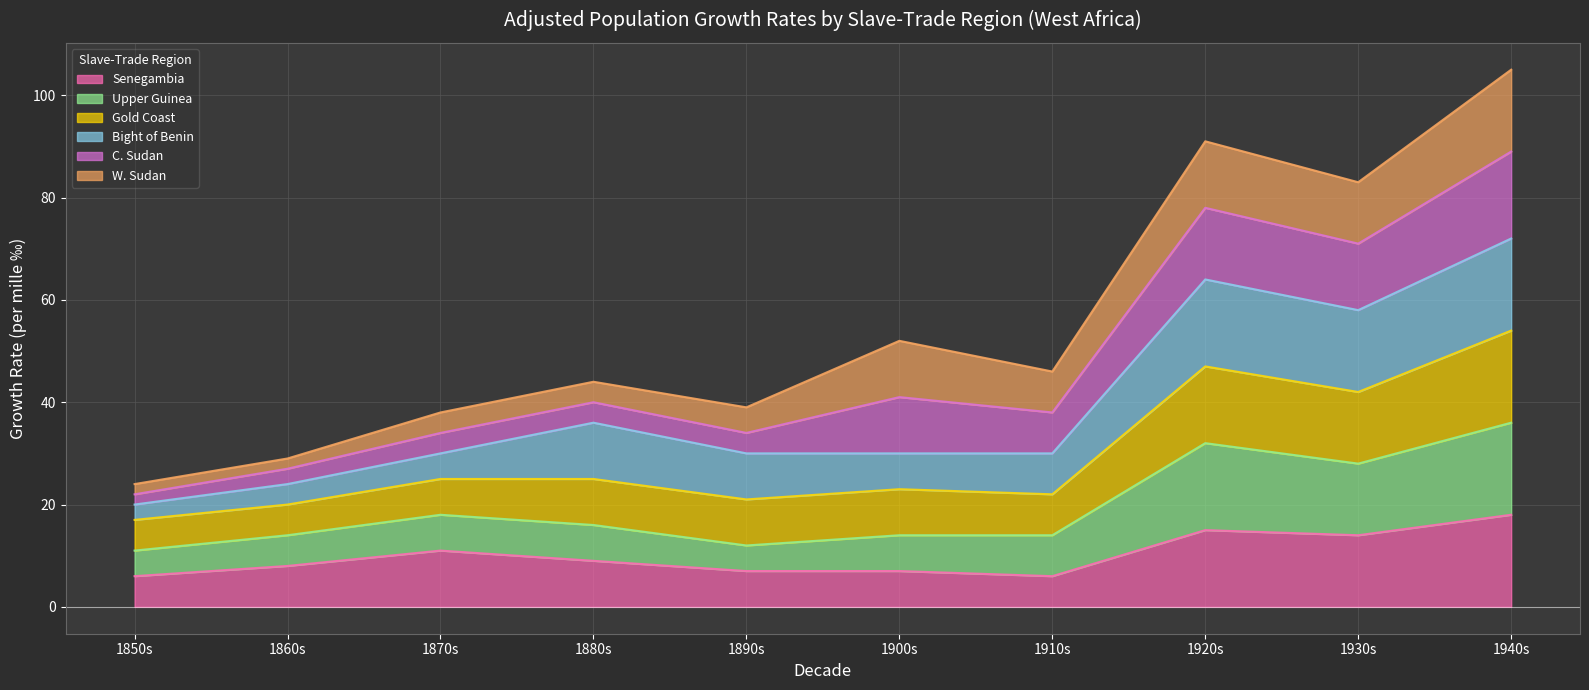

At which category is the sum across all series the highest?

1940s